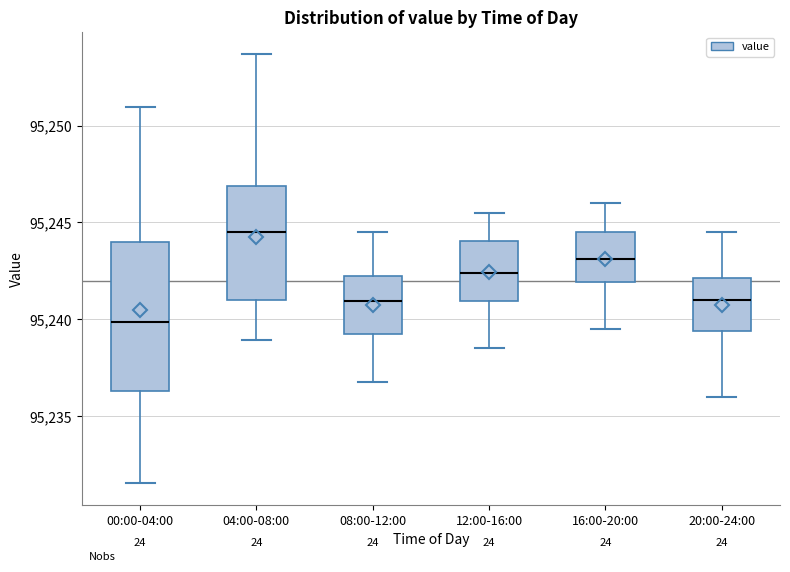

Which box's median line is the lowest?

00:00-04:00